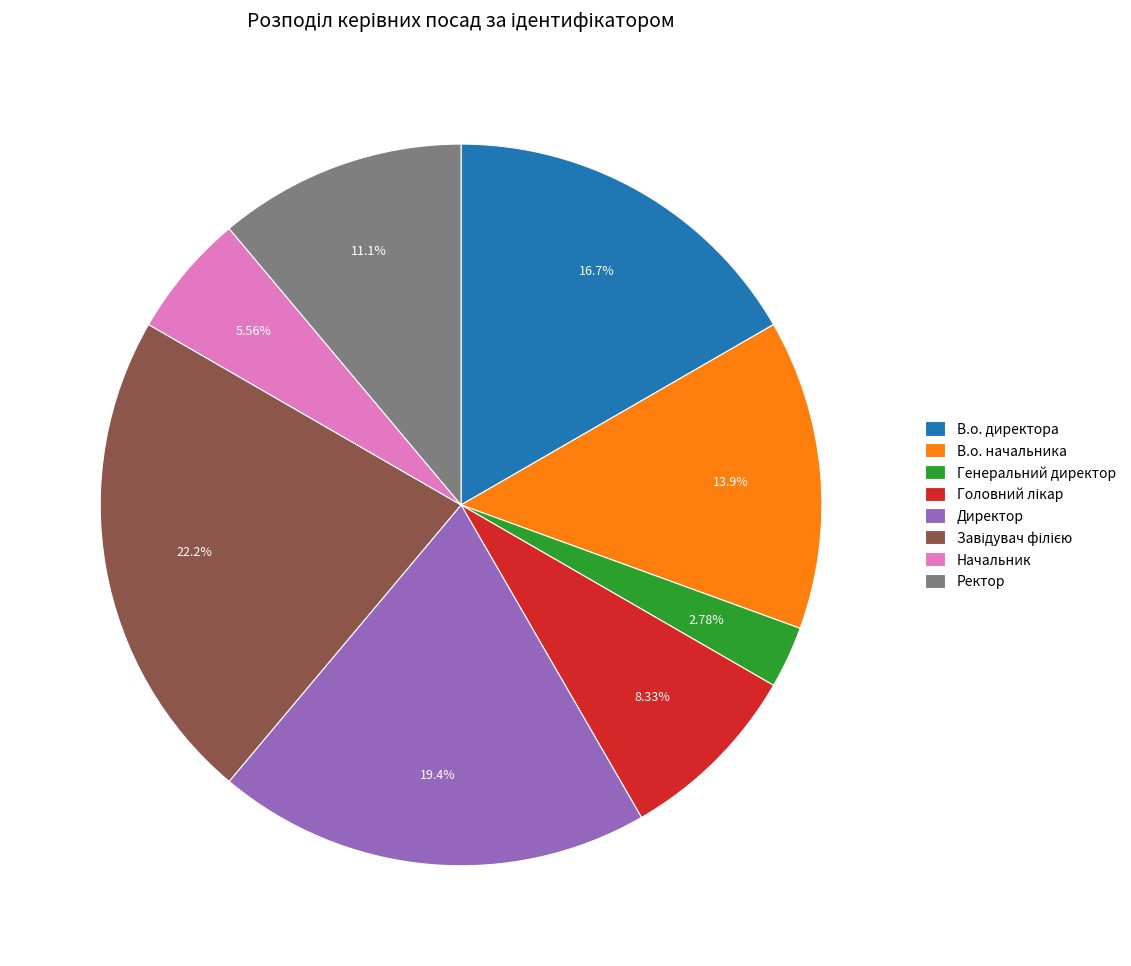

Is there a majority slice in this chart?

No